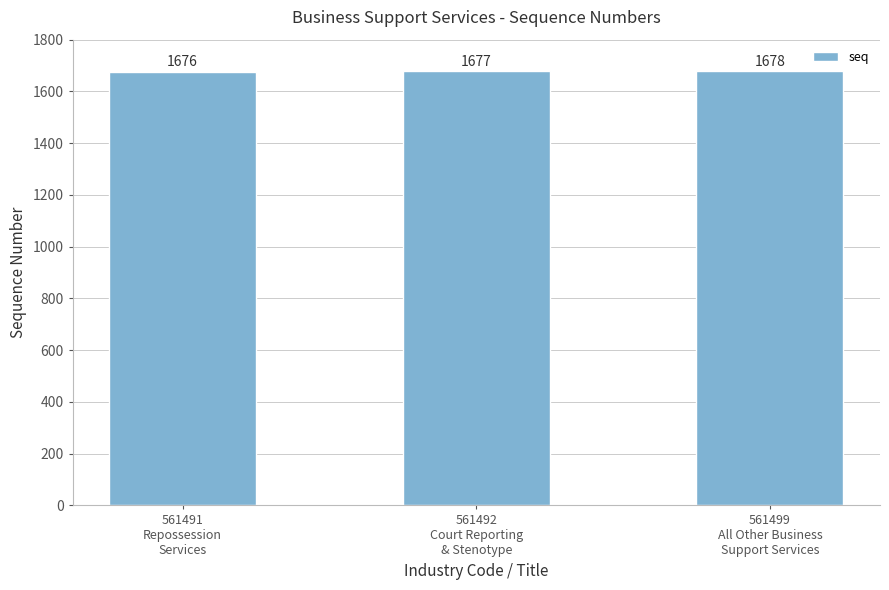

Reading right to left, extract all data points from this chart.

1678	1677	1676